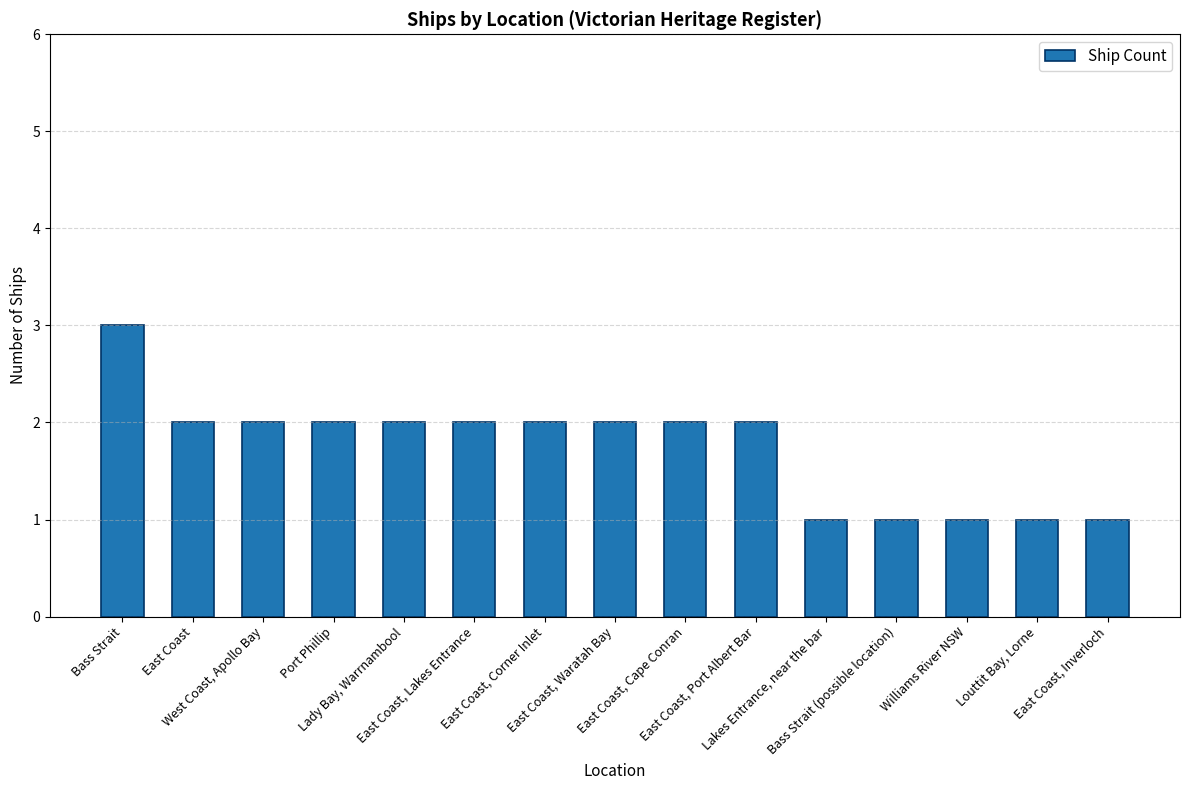

What is the greatest value displayed?

3